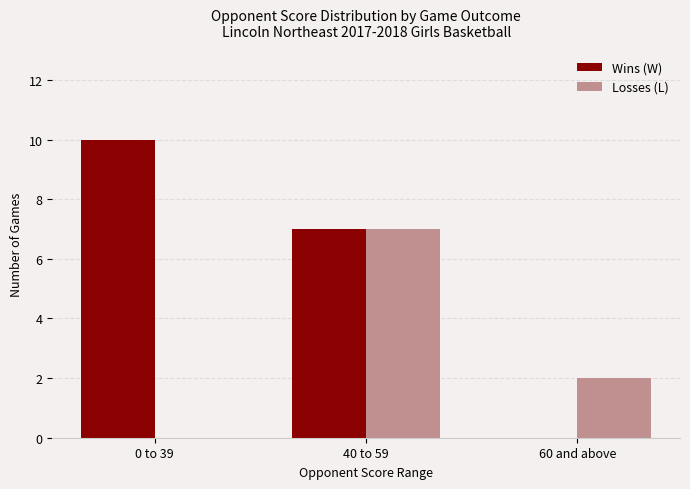

What is the maximum value for Wins (W)?

10